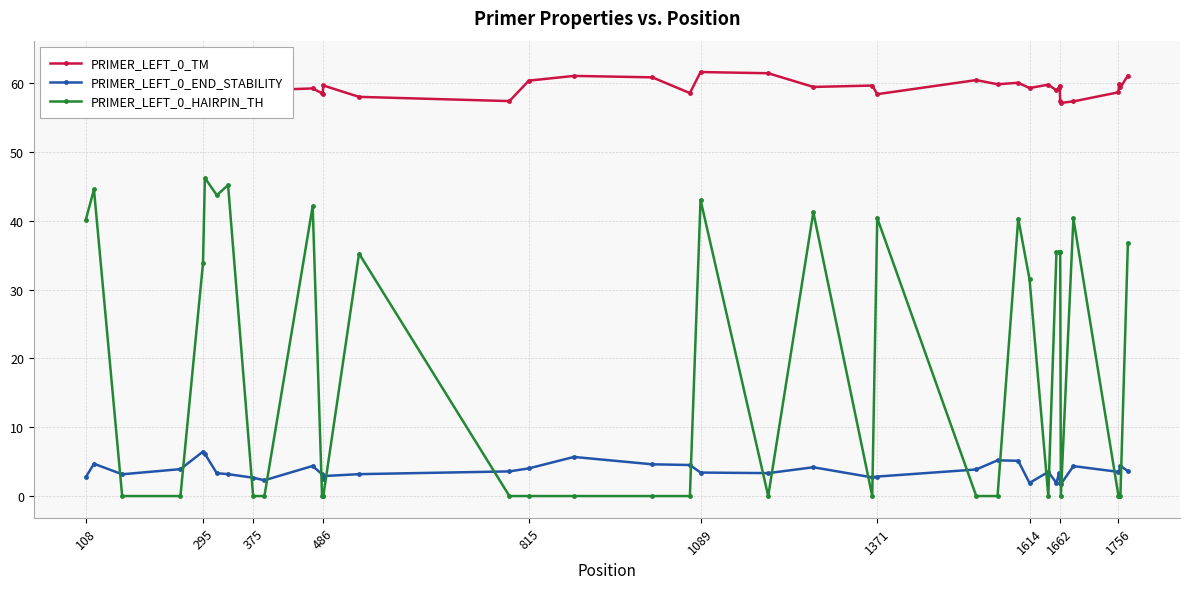

How many interior local valleys does the PRIMER_LEFT_0_TM series have?

13